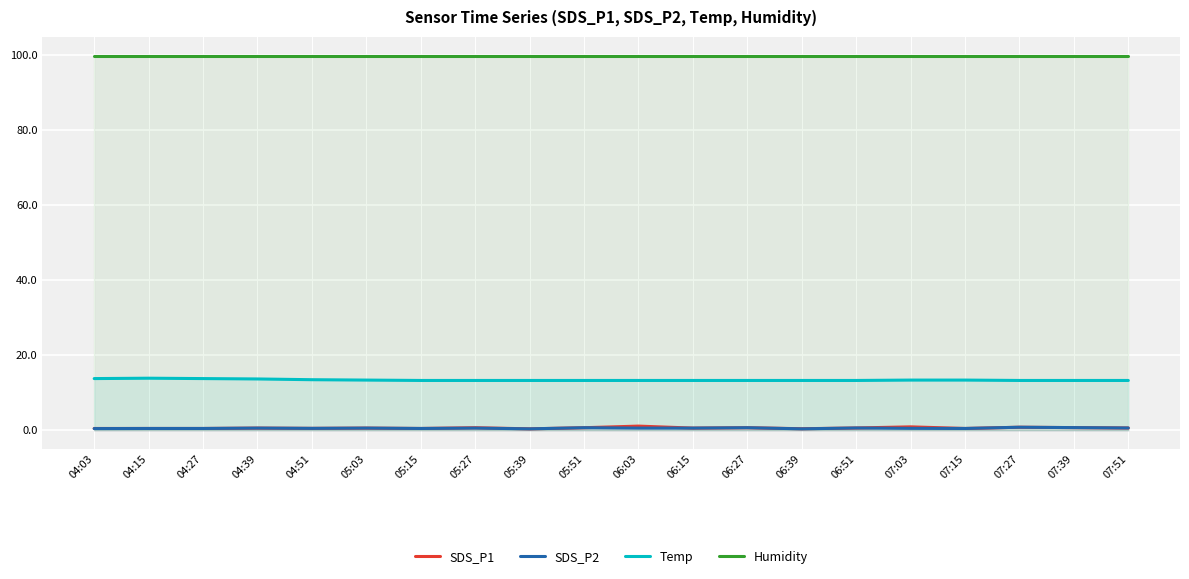

Where is SDS_P2 nearest to the value 0?

05:39